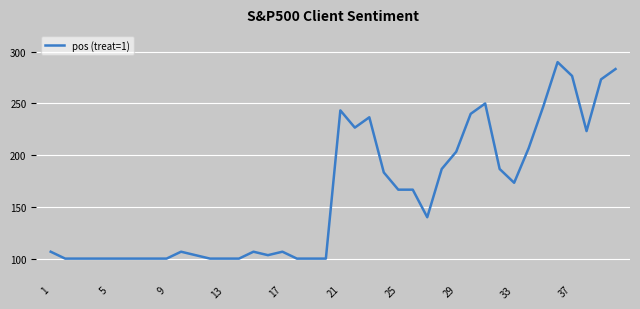

What is the minimum value shown in the chart?

100.0